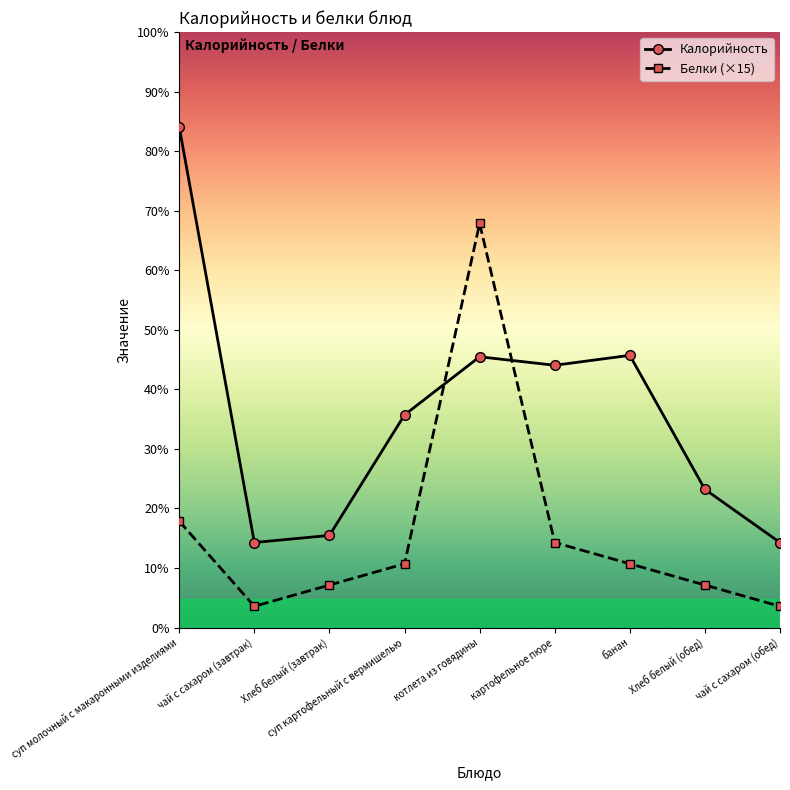

Reading right to left, extract all data points from this chart.

Калорийность: 60.0	97.5	192.0	185.0	191.0	150.0	65.0	60.0	353.0
Белки (×15): 15.0	30.0	45.0	60.0	285.0	45.0	30.0	15.0	75.0